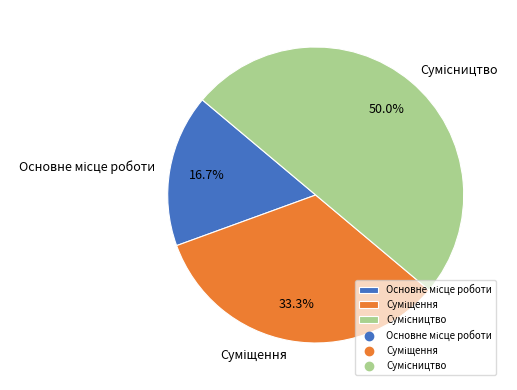

To the nearest percent, what portion does Основне місце роботи represent?

17%